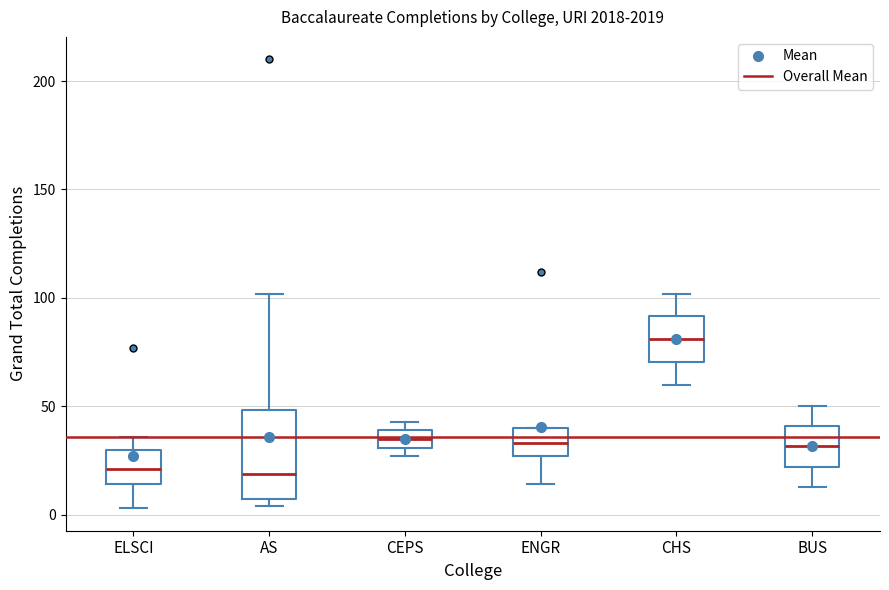

Reading left to right, read every box against the y-axis: the position of its median line, the range the box covers, and the ends of its whiskers. The values are not printed on the chart, so give them approximately, as read against the axis.

ELSCI: median 20, box 15 to 30, whiskers 5 to 35
AS: median 20, box 10 to 50, whiskers 5 to 100
CEPS: median 35, box 30 to 40, whiskers 25 to 45
ENGR: median 35, box 25 to 40, whiskers 15 to 40
CHS: median 80, box 70 to 90, whiskers 60 to 100
BUS: median 30, box 20 to 40, whiskers 15 to 50